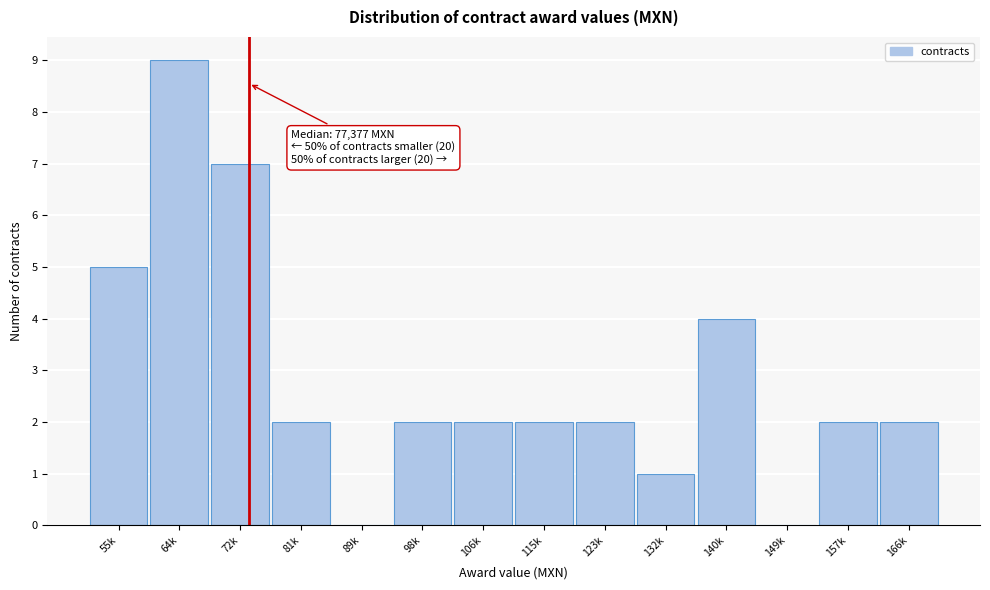

Reading left to right, transcribe all the data shown in this chart.

55k=5	64k=9	72k=7	81k=2	89k=0	98k=2	106k=2	115k=2	123k=2	132k=1	140k=4	149k=0	157k=2	166k=2